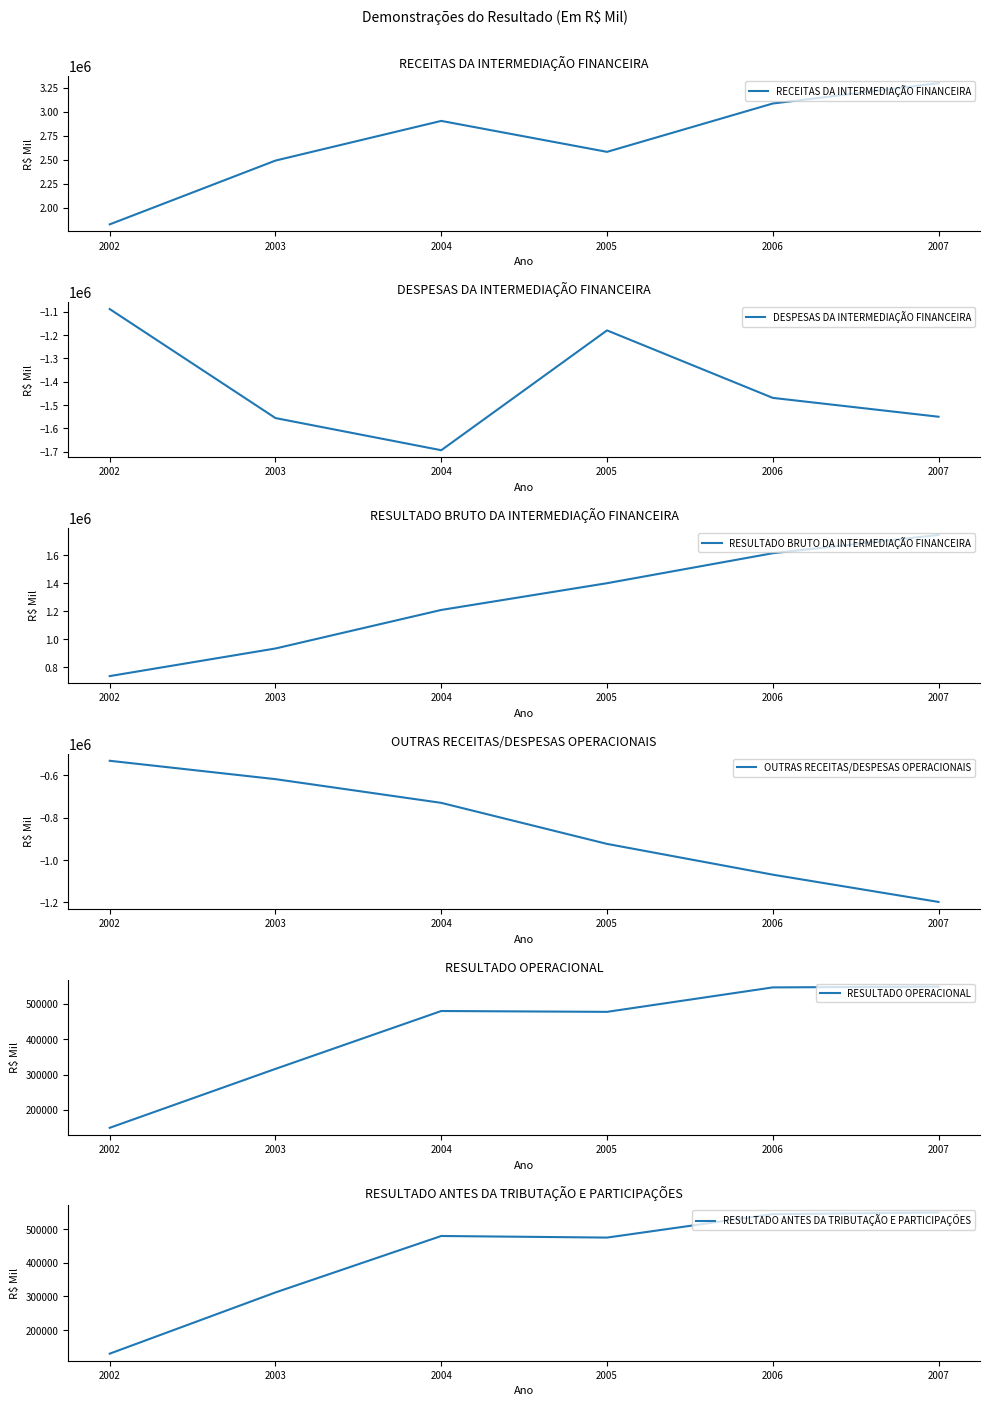

How many lines are shown in the chart?

6